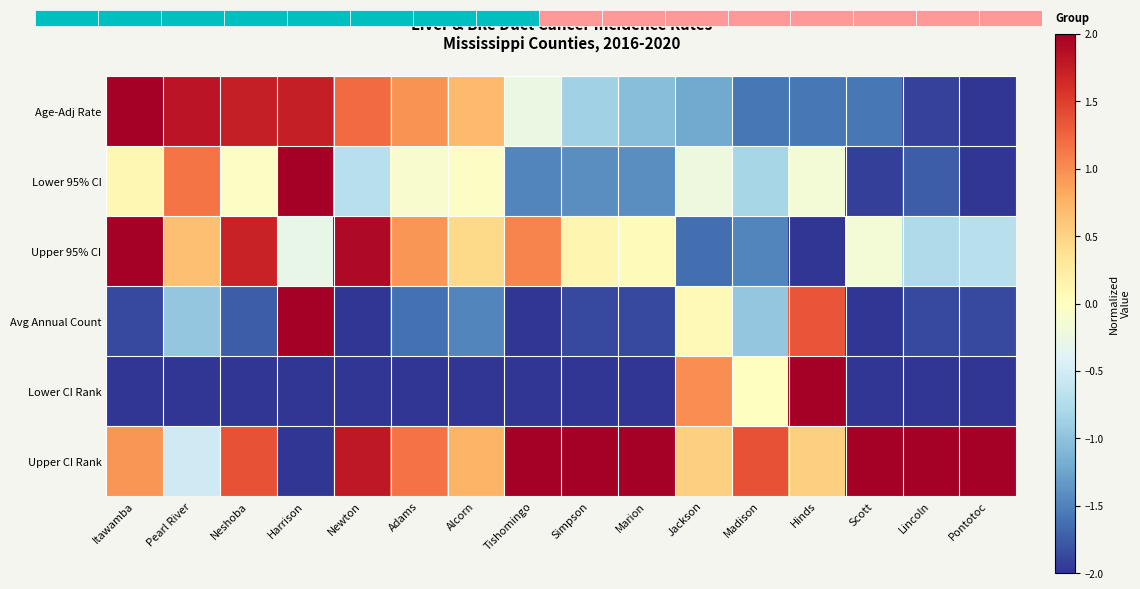

The value of Avg Annual Count at Marion is -1.9. True or false?

True